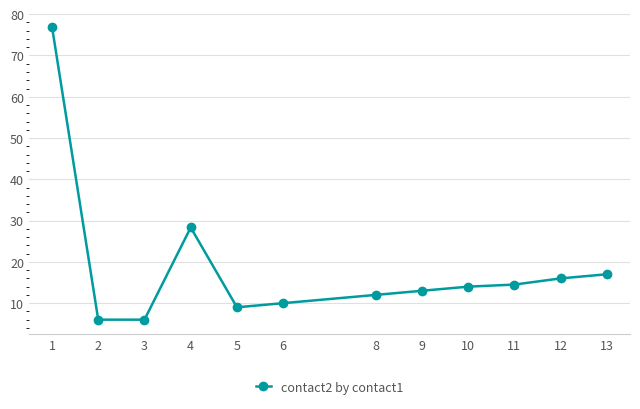

Is it true that the value at 12 is 16.0?

True